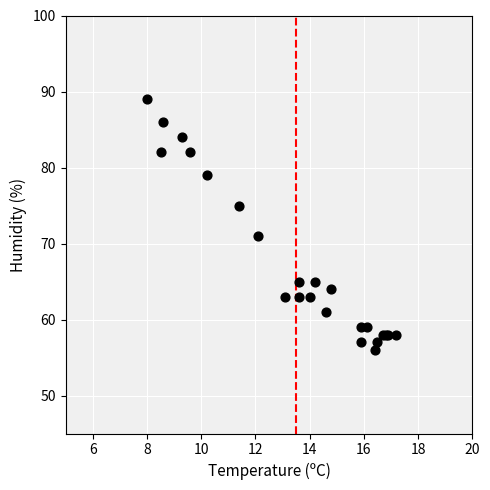

What Y value in the scatter plot is closest to 72?

71